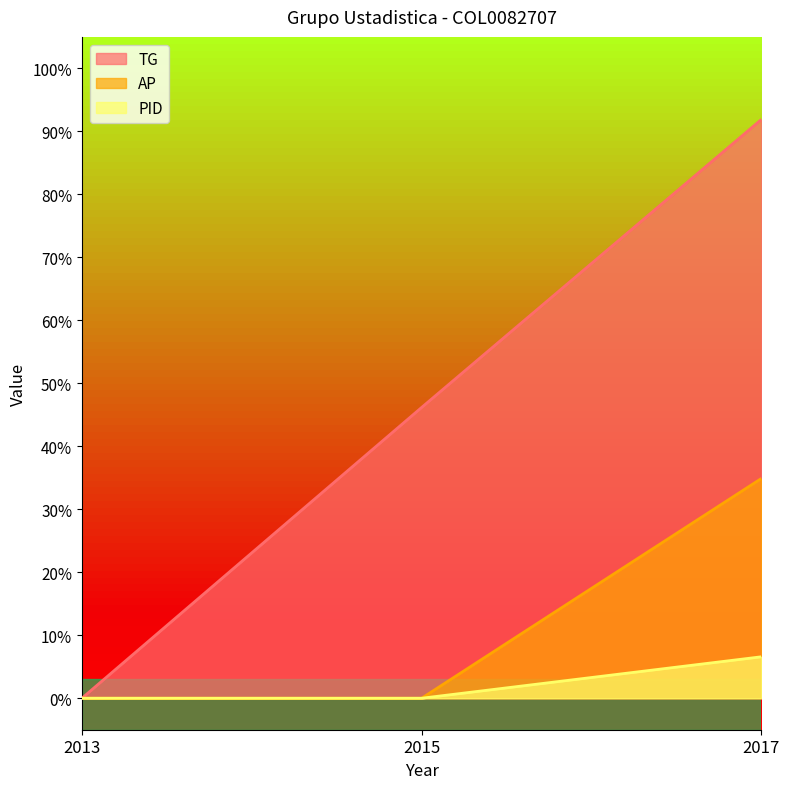

The TG series shows 129.5 at 2017. True or false?

False